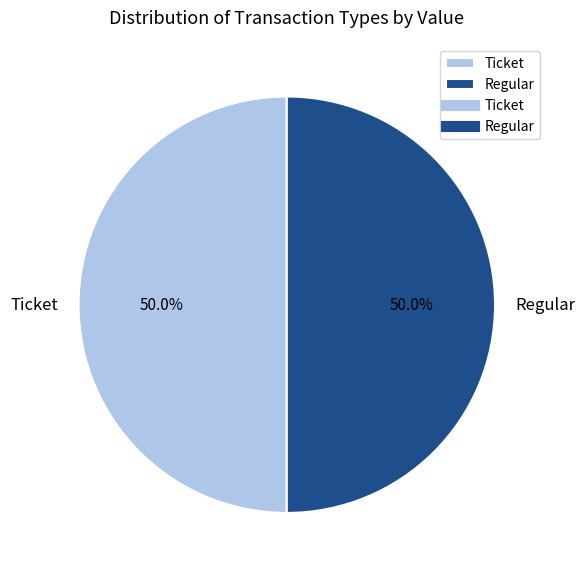

Count the number of slices in the pie.

2